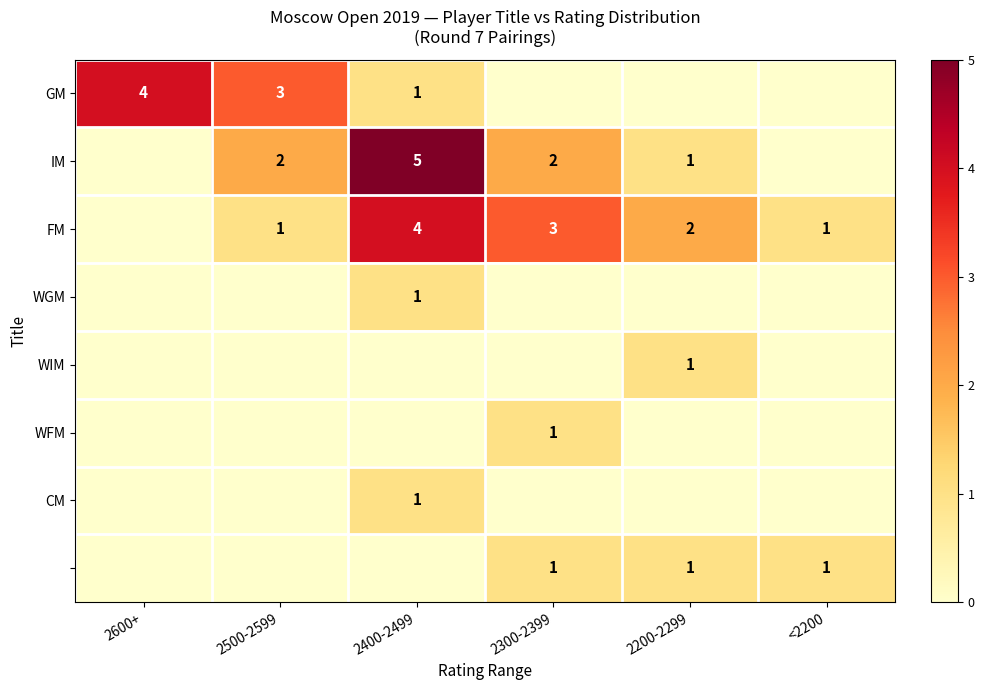

The value of FM at 2300-2399 is 3. True or false?

True